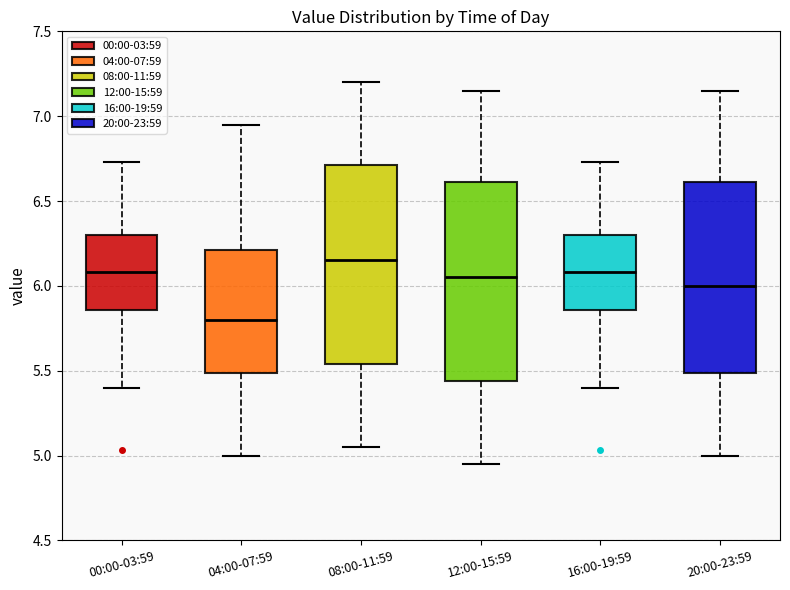

Where does the upper whisker of the box for 20:00-23:59 end on the y-axis? The values are not printed on the chart, so give them approximately, as read against the axis.

7.15